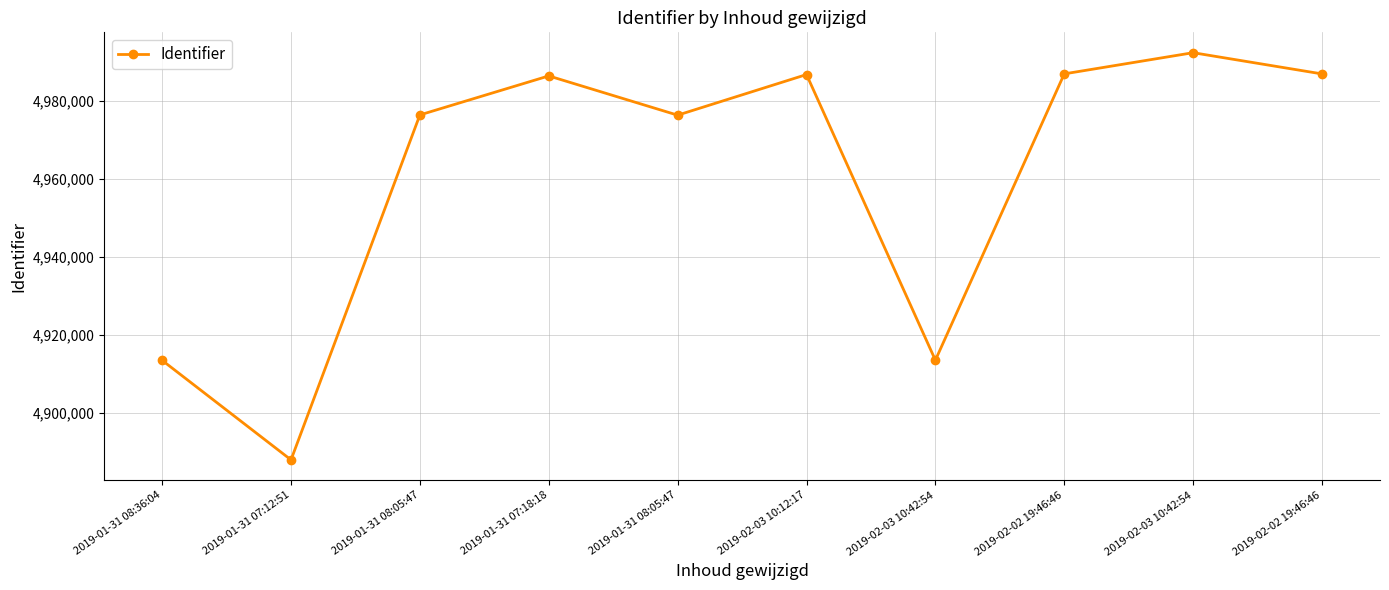

What is the change in value from 2019-02-03 10:12:17 to 2019-02-03 10:42:54?

-73201